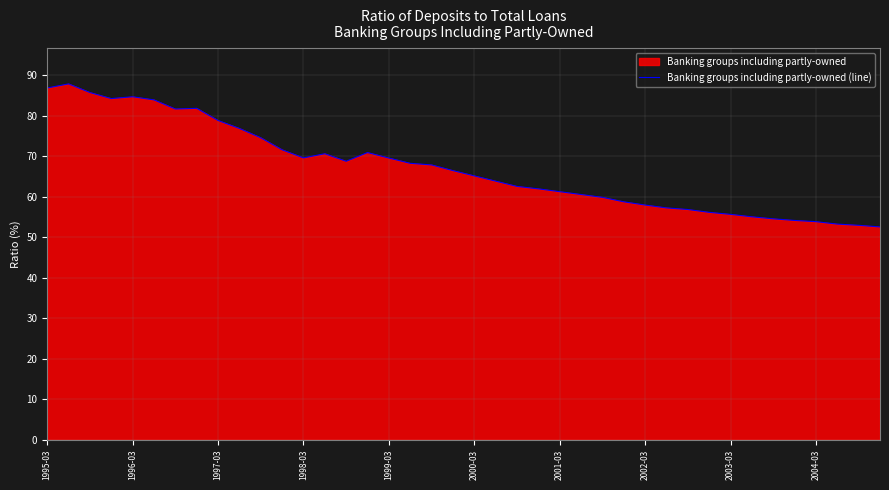

What is the change in value from 1996-03 to 2003-03?

-29.0